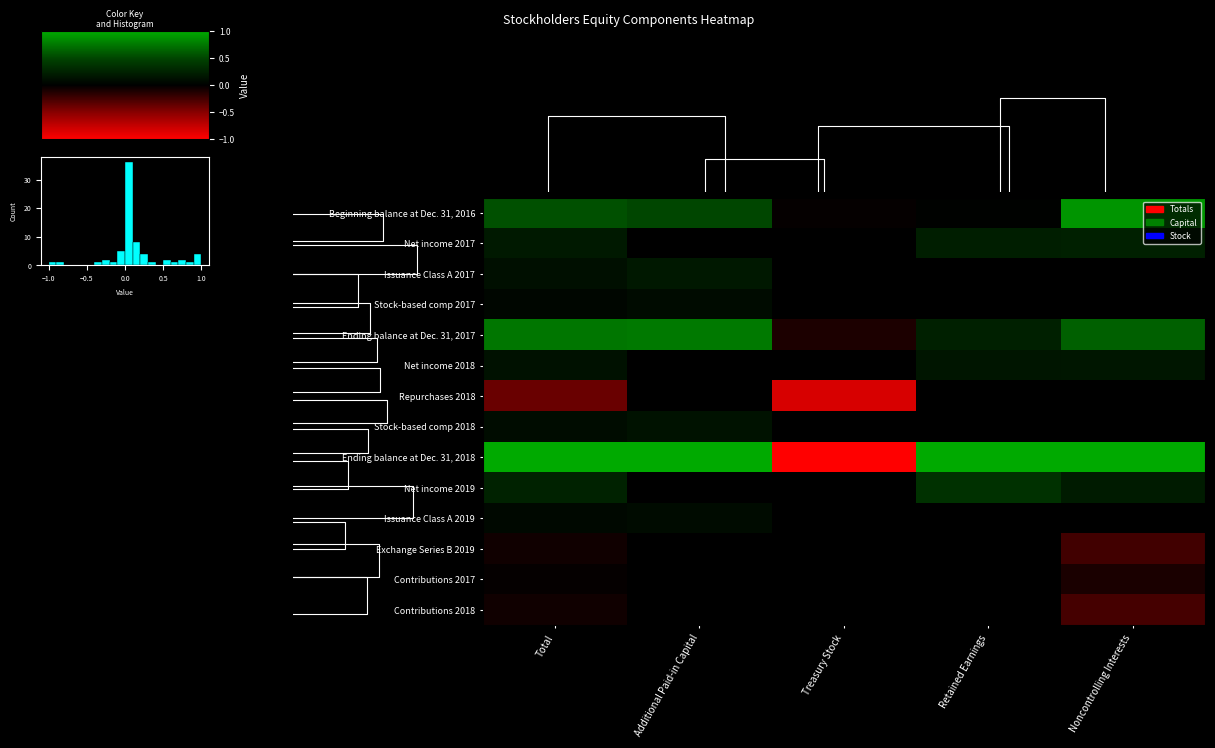

Which series has the largest total across all categories?

Ending balance at Dec. 31, 2018